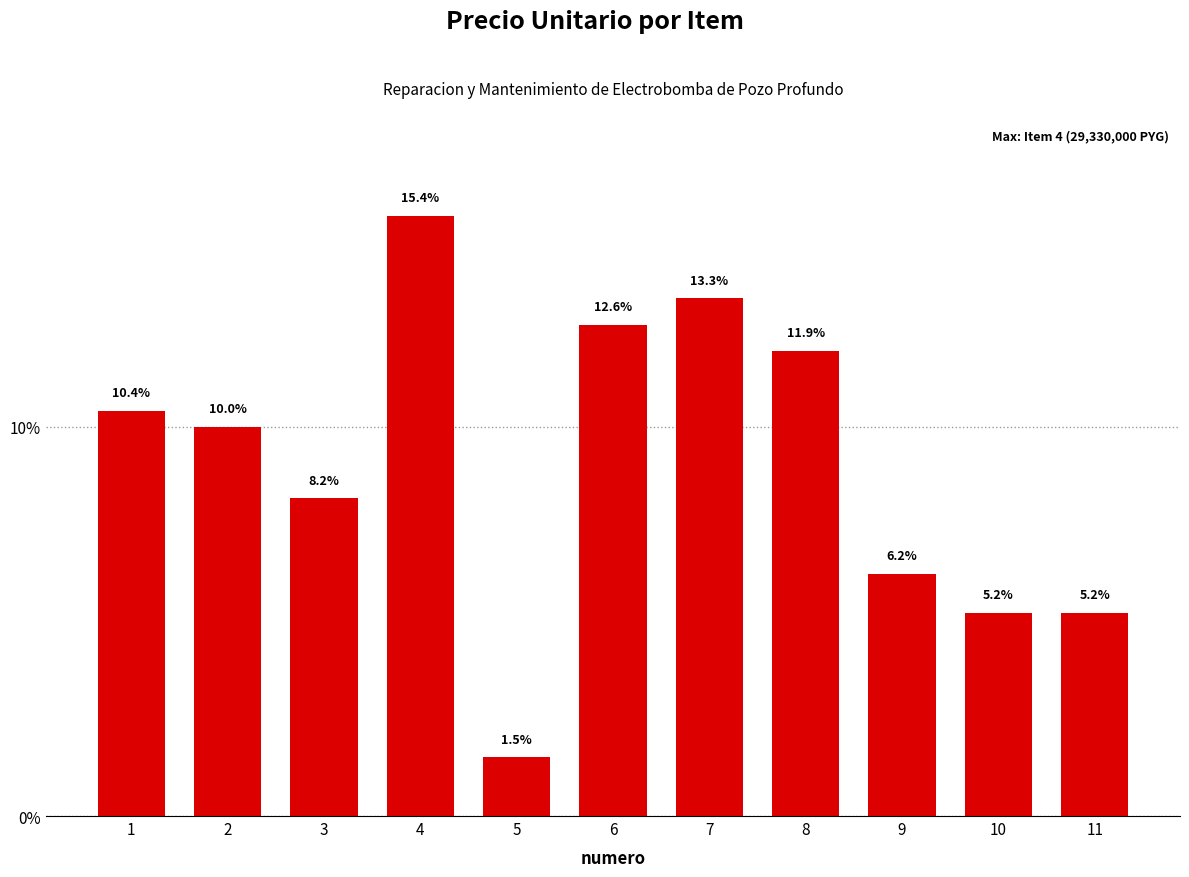

What is the value of the 2nd bar from the left?

10.0